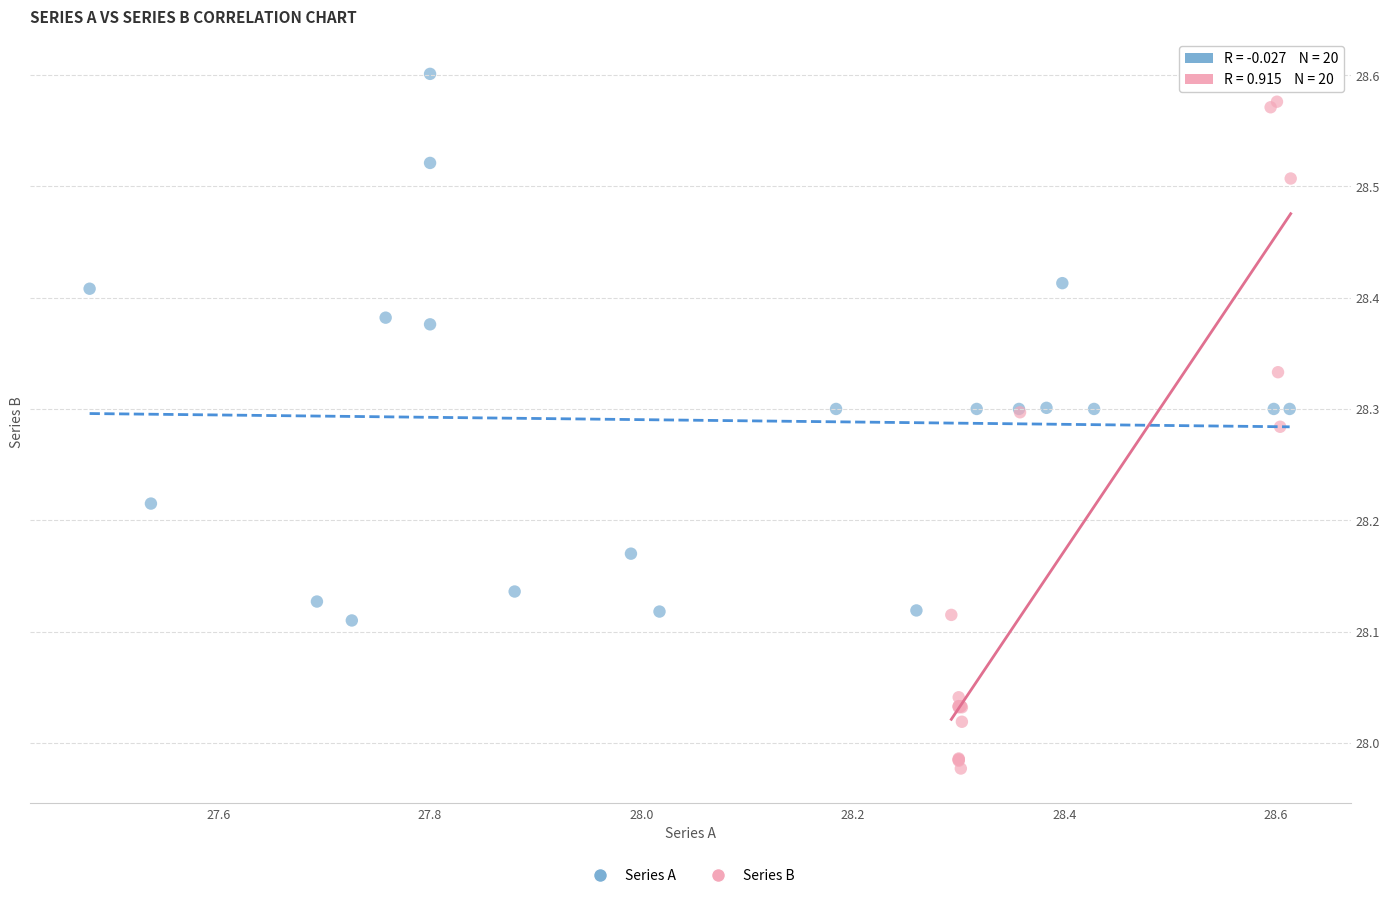

Which series contains the lowest Y value?

Series B